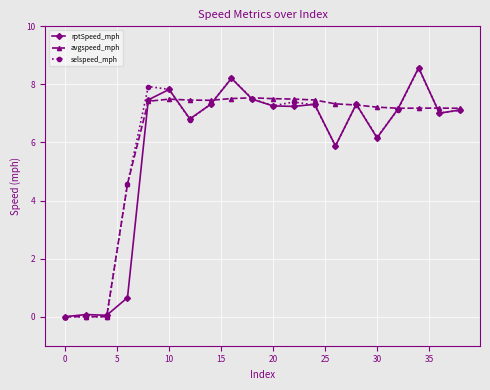

What is the average value of the selspeed_mph series?

6.1